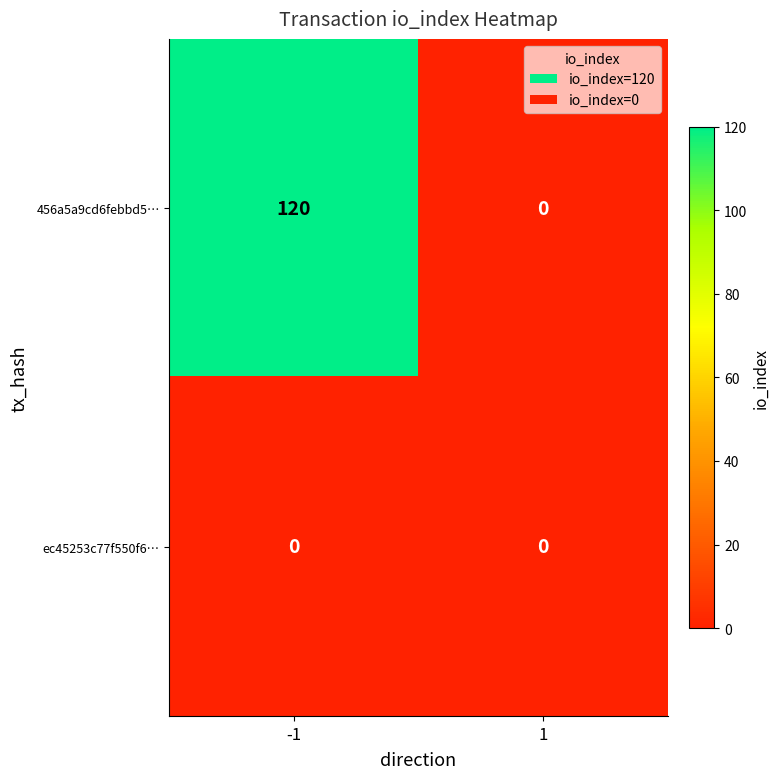

True or false: ec45253c77f550f6… has a value of 0 at 1.

True